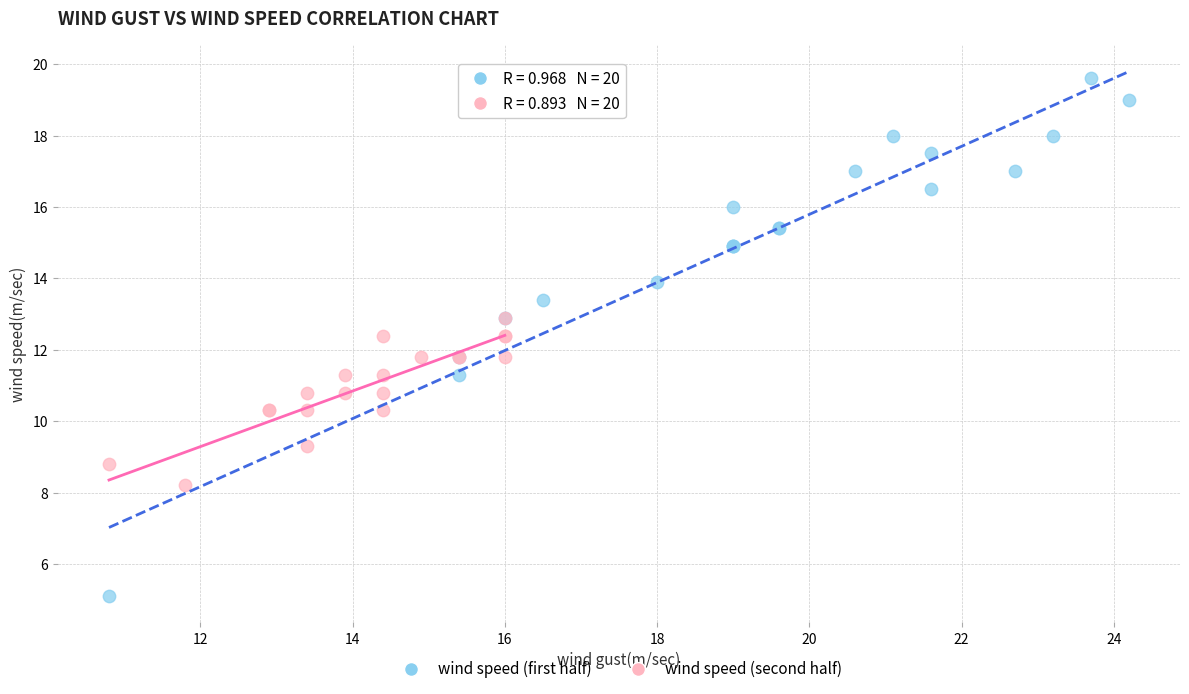

Which series has the largest Y range (max minus min)?

wind speed (first half)